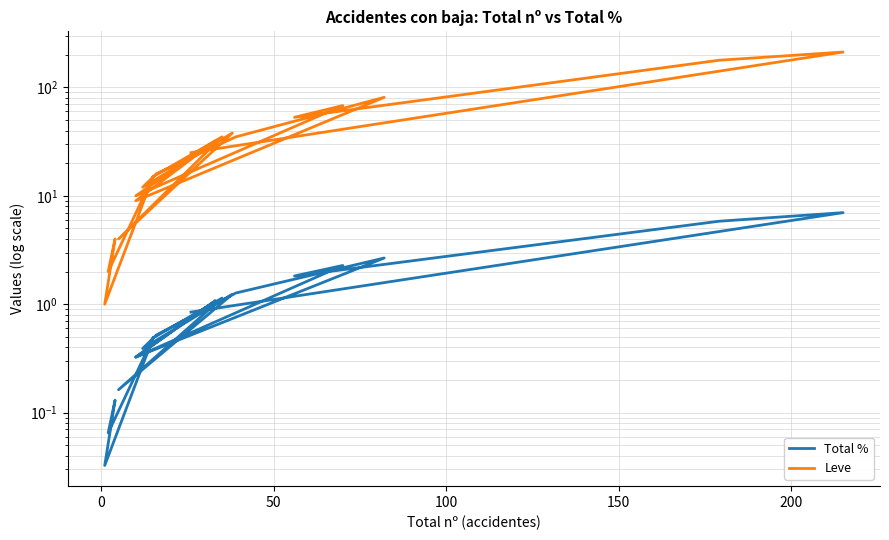

True or false: Total % and Leve cross at least once.

False